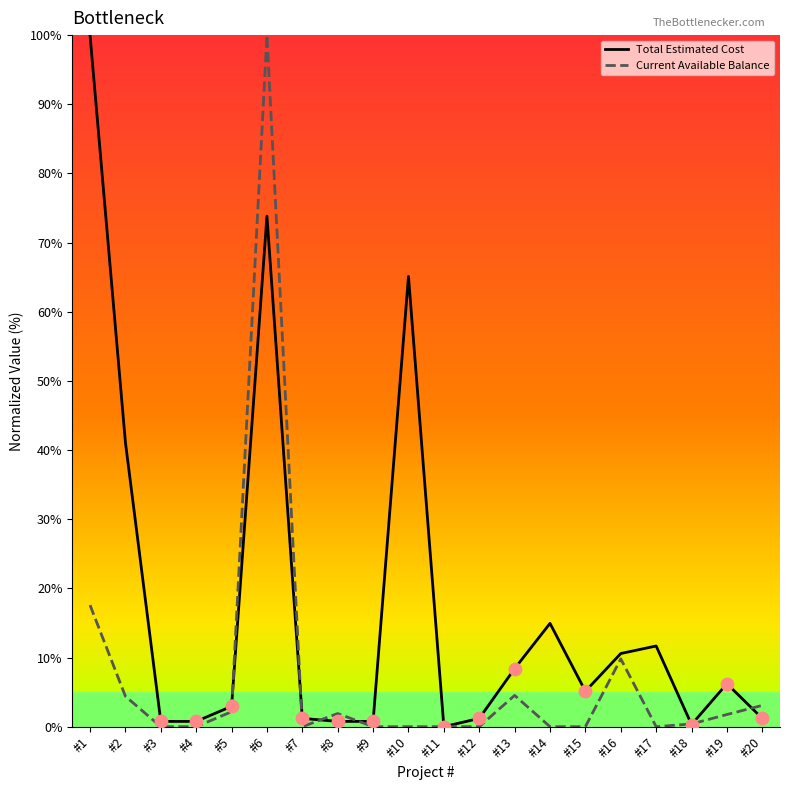

At how many categories does at least one series exceed 46?

3